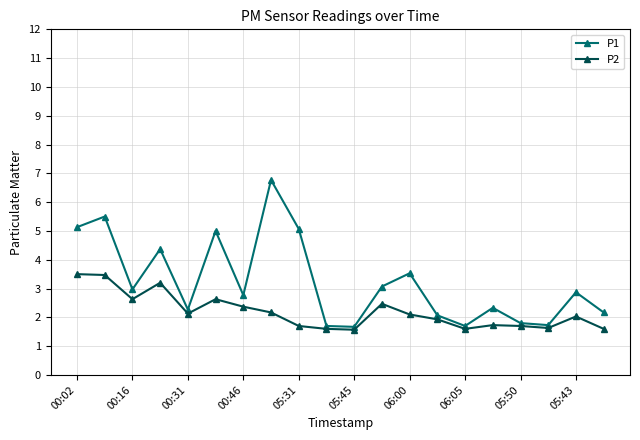

What is the value of the P1 point at the 7th from the left?

2.8